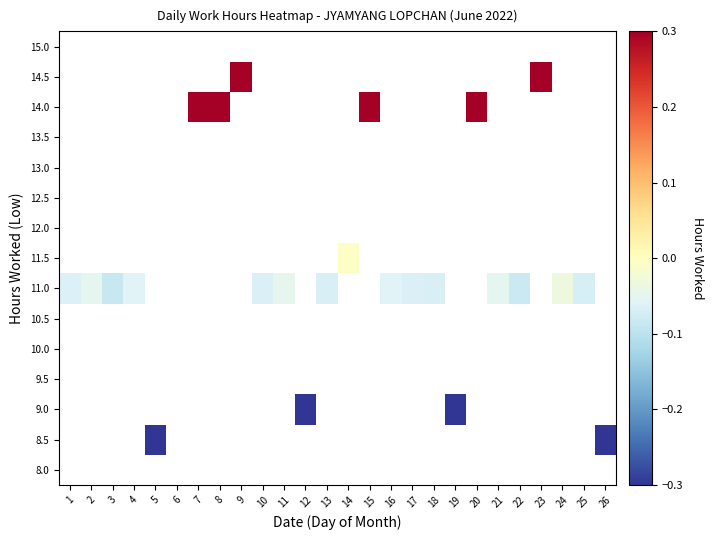

At which category does the chart reach its minimum across all series?

26